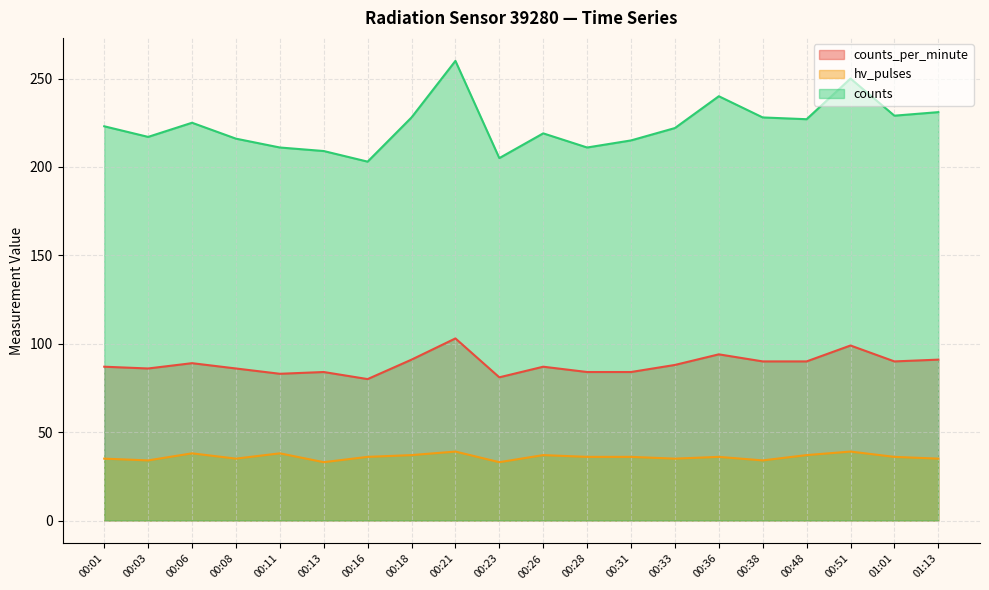

How many series are shown in this chart?

3